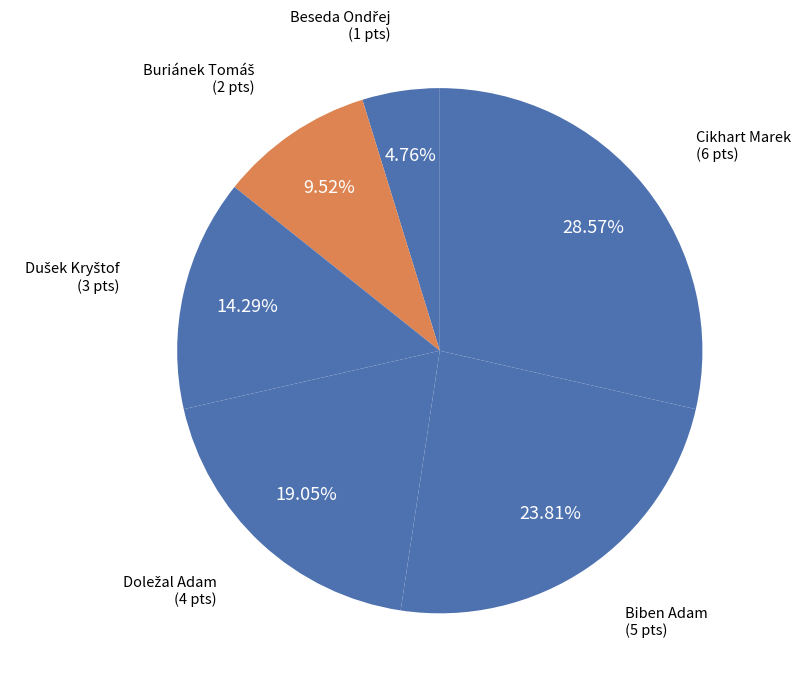

Count the number of slices in the pie.

6